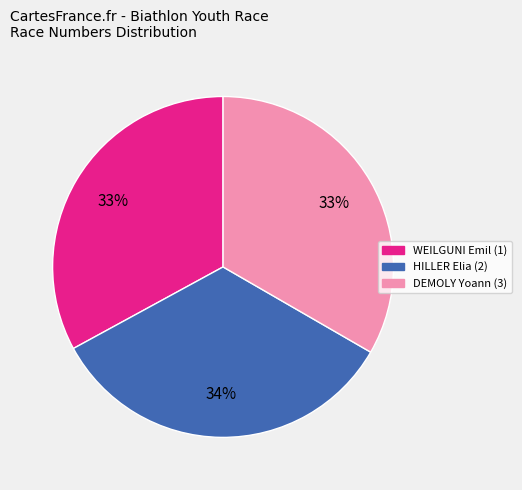

How many slices are in this pie chart?

3